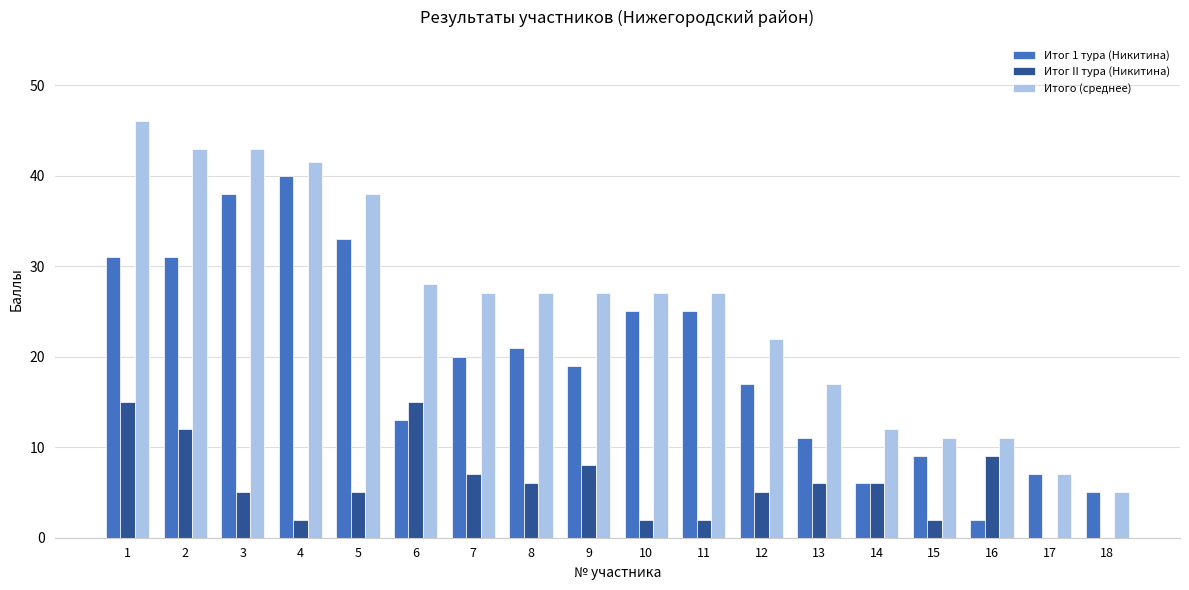

Which series changed the most between 5 and 6?

Итог 1 тура (Никитина)